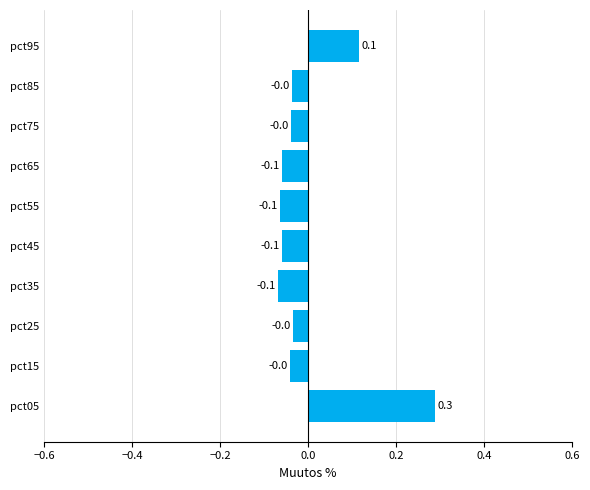

What is the greatest value displayed?

0.3